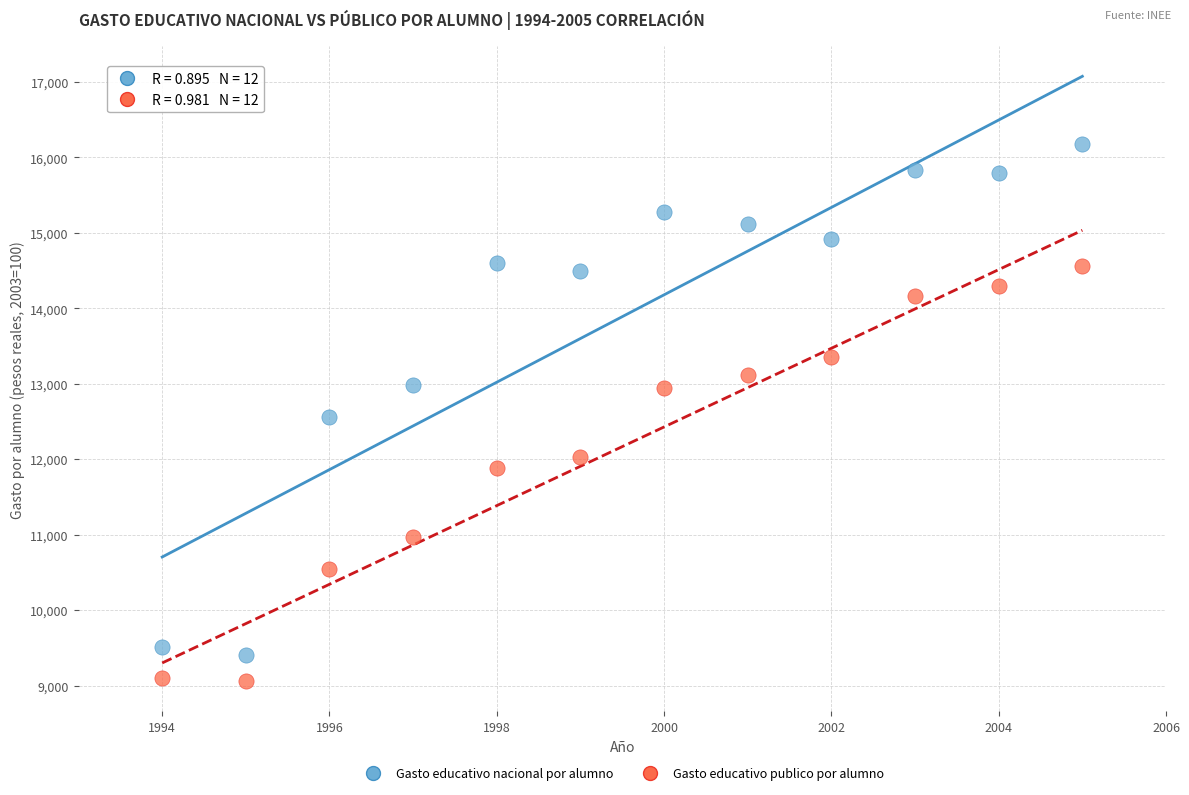

Across all data points, what is the range of X values (max minus min)?

11.0